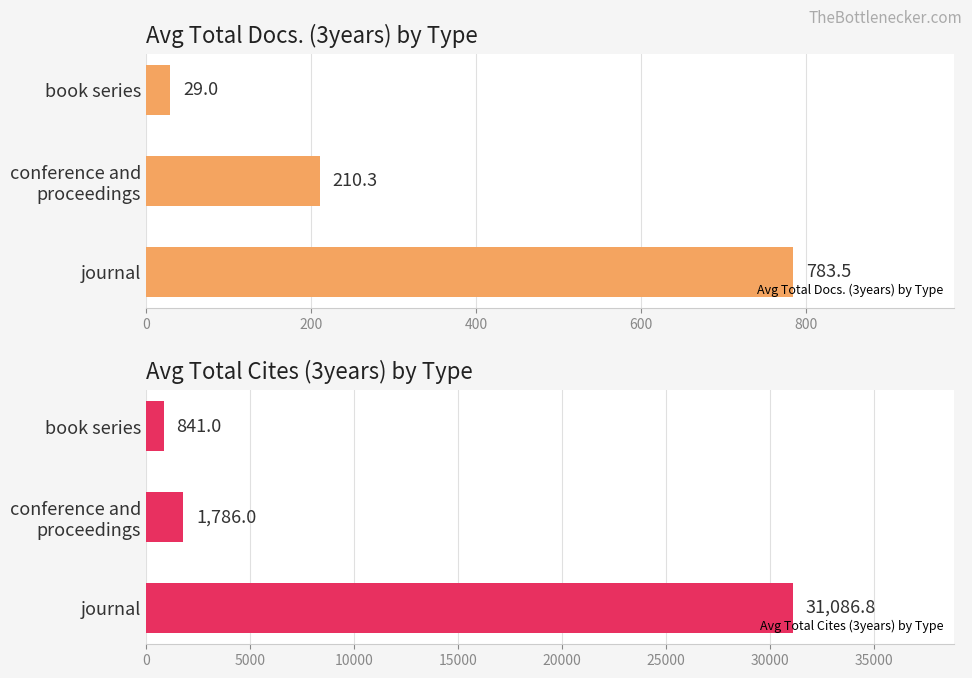

What is the average value of the Avg Total Cites (3years) by Type series?

11237.9